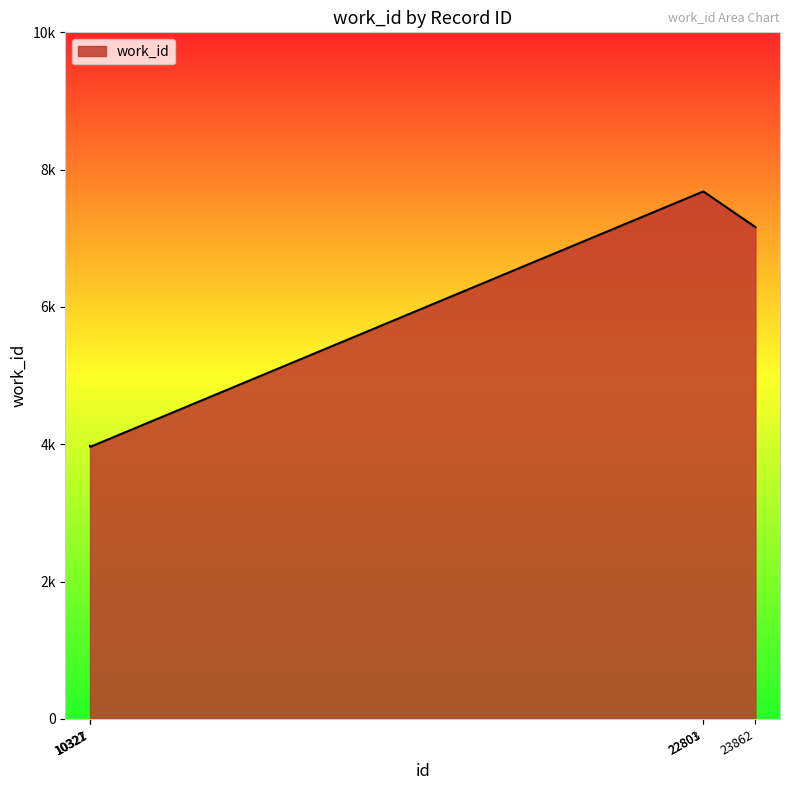

Does the chart have visible grid lines?

No